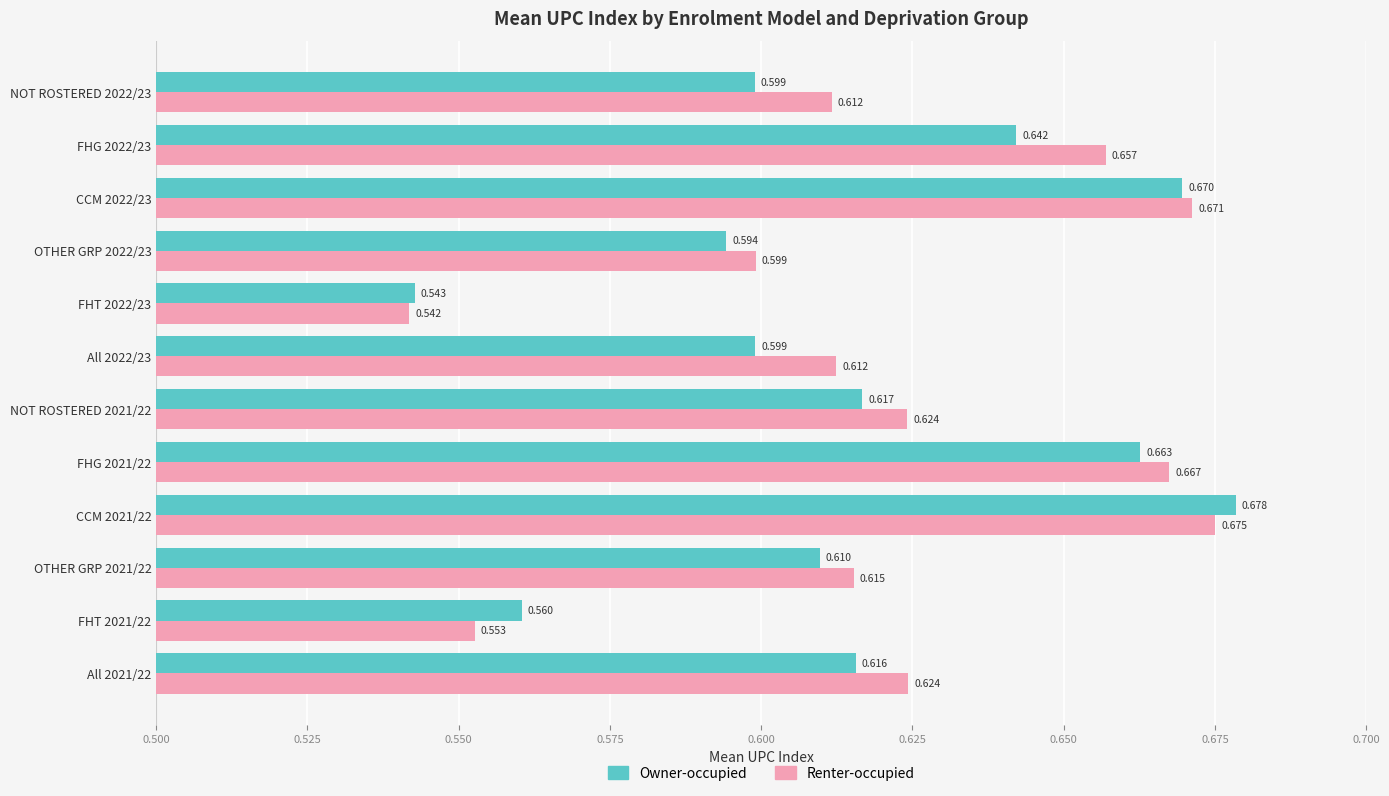

Between FHT 2021/22 and NOT ROSTERED 2022/23, which series saw the biggest shift?

Renter-occupied